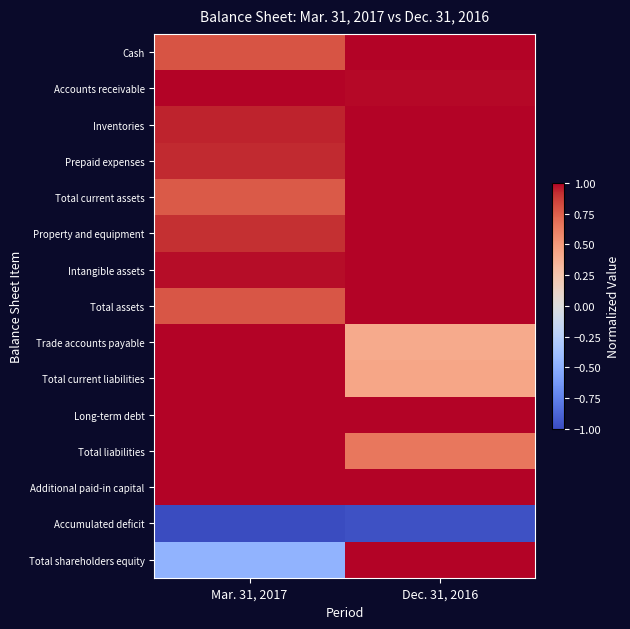

Reading right to left, extract all data points from this chart.

Cash: Dec. 31, 2016=1.0	Mar. 31, 2017=0.8
Accounts receivable: Dec. 31, 2016=1.0	Mar. 31, 2017=1.0
Inventories: Dec. 31, 2016=1.0	Mar. 31, 2017=0.9
Prepaid expenses: Dec. 31, 2016=1.0	Mar. 31, 2017=0.9
Total current assets: Dec. 31, 2016=1.0	Mar. 31, 2017=0.8
Property and equipment: Dec. 31, 2016=1.0	Mar. 31, 2017=0.9
Intangible assets: Dec. 31, 2016=1.0	Mar. 31, 2017=1.0
Total assets: Dec. 31, 2016=1.0	Mar. 31, 2017=0.8
Trade accounts payable: Dec. 31, 2016=0.4	Mar. 31, 2017=1.0
Total current liabilities: Dec. 31, 2016=0.4	Mar. 31, 2017=1.0
Long-term debt: Dec. 31, 2016=1.0	Mar. 31, 2017=1.0
Total liabilities: Dec. 31, 2016=0.7	Mar. 31, 2017=1.0
Additional paid-in capital: Dec. 31, 2016=1.0	Mar. 31, 2017=1.0
Accumulated deficit: Dec. 31, 2016=-1.0	Mar. 31, 2017=-1.0
Total shareholders equity: Dec. 31, 2016=1.0	Mar. 31, 2017=-0.5